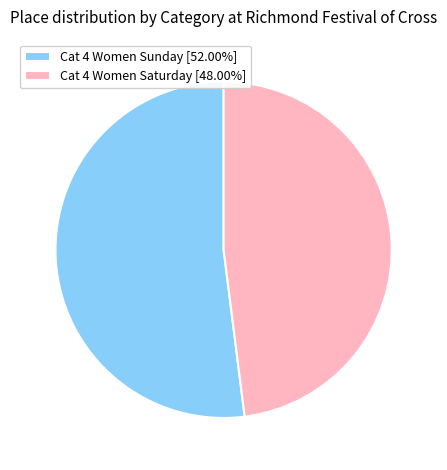

Count the number of slices in the pie.

2